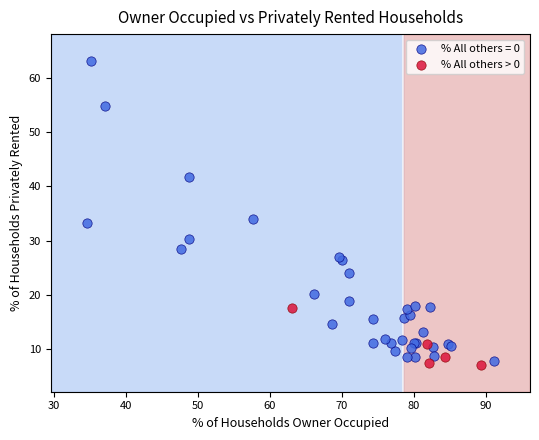

Which series has the widest spread of Y values?

% All others = 0